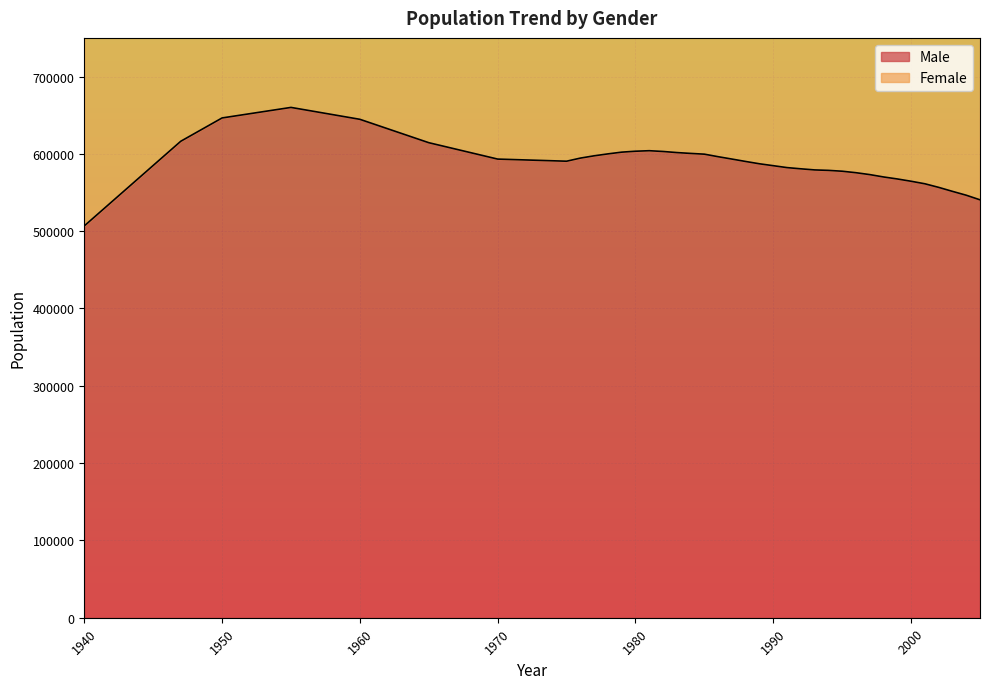

At which label does the data first exceed 590492?

1947